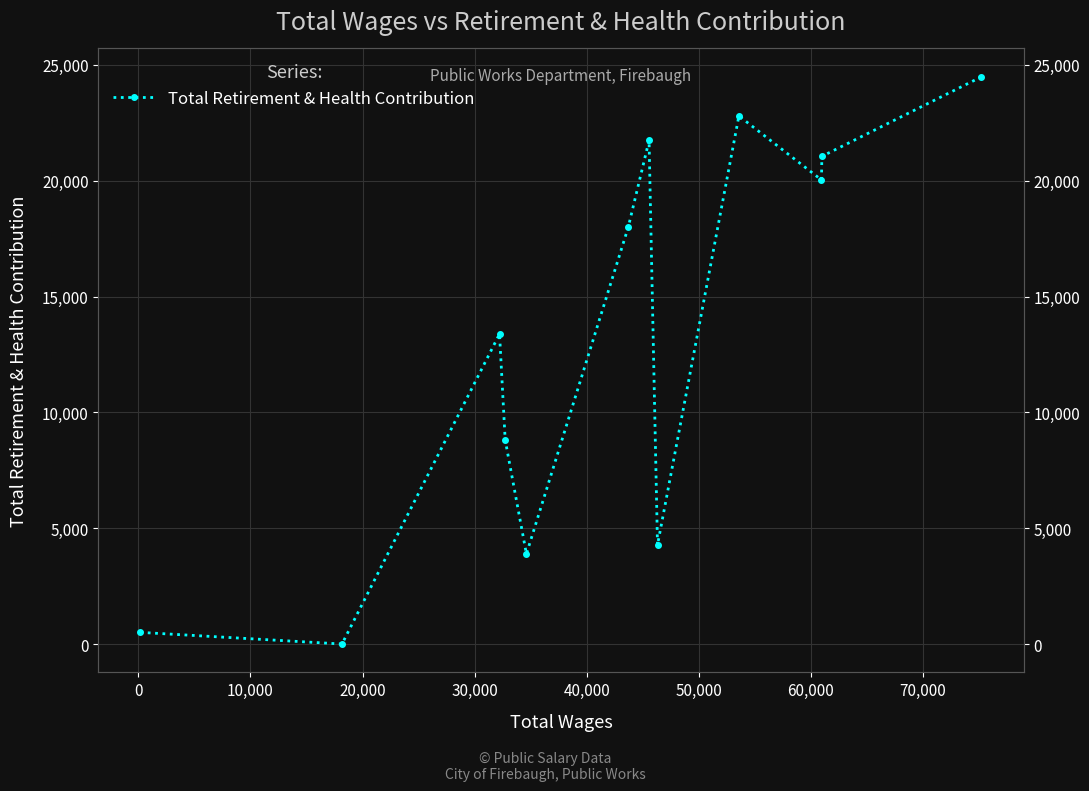

How many distinct data groups are displayed?

1